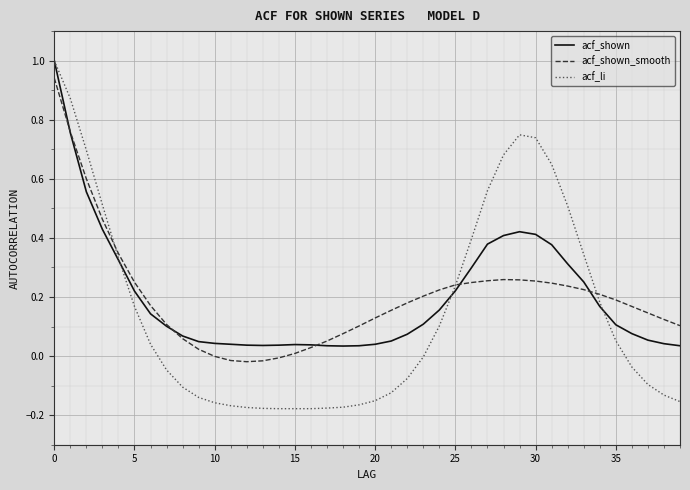

How many intersections are there between acf_shown and acf_shown_smooth?

5